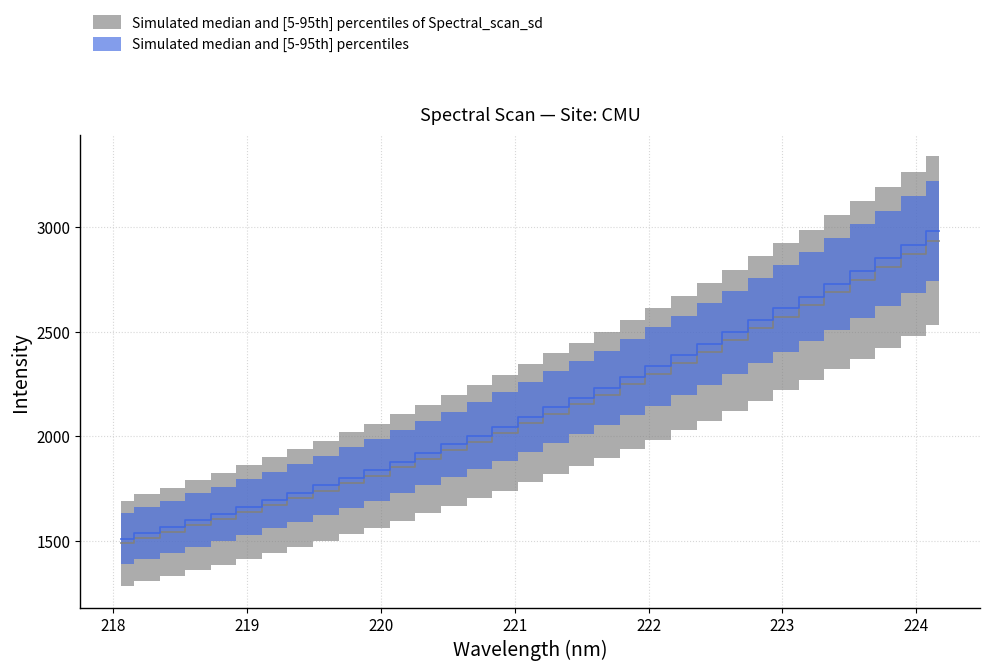

The value at 219.2067 is 2975.3. True or false?

False